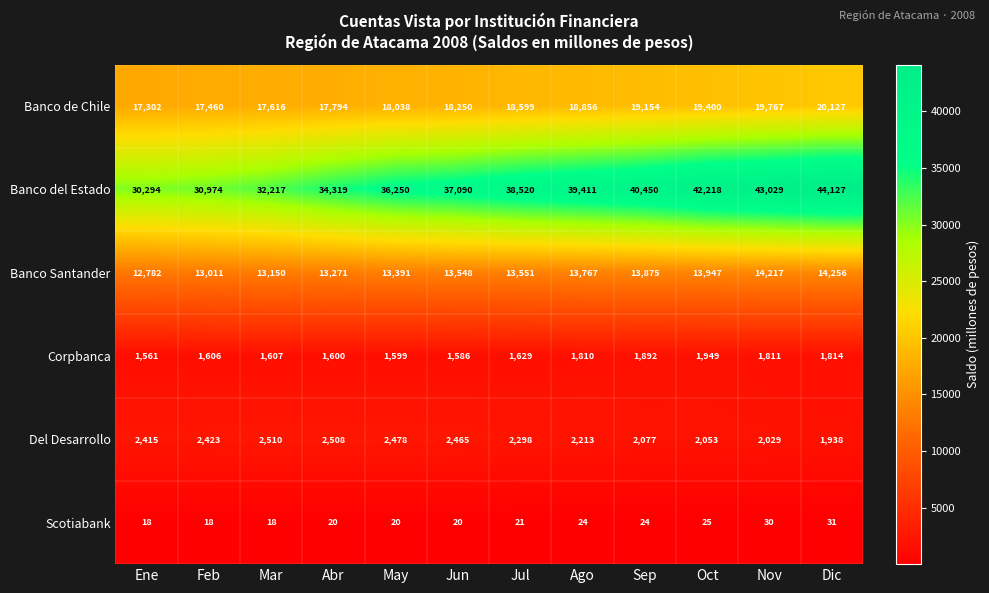

What is the spread (max minus min) of values at Abr?

34299